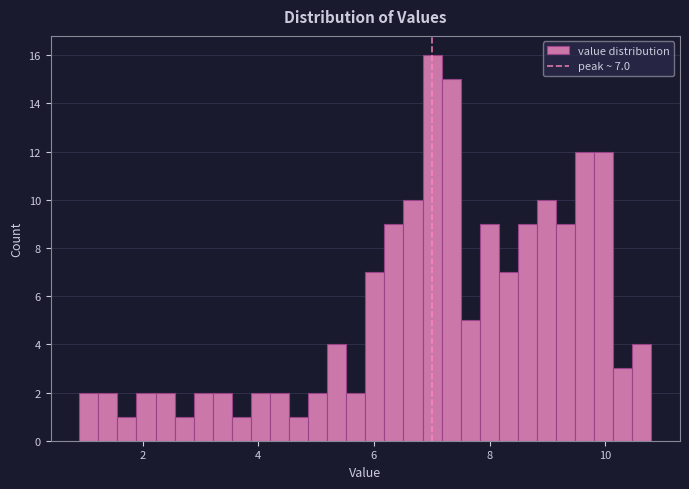

Read against the x-axis, roughly where is the centre of the tallest bar?

7.0